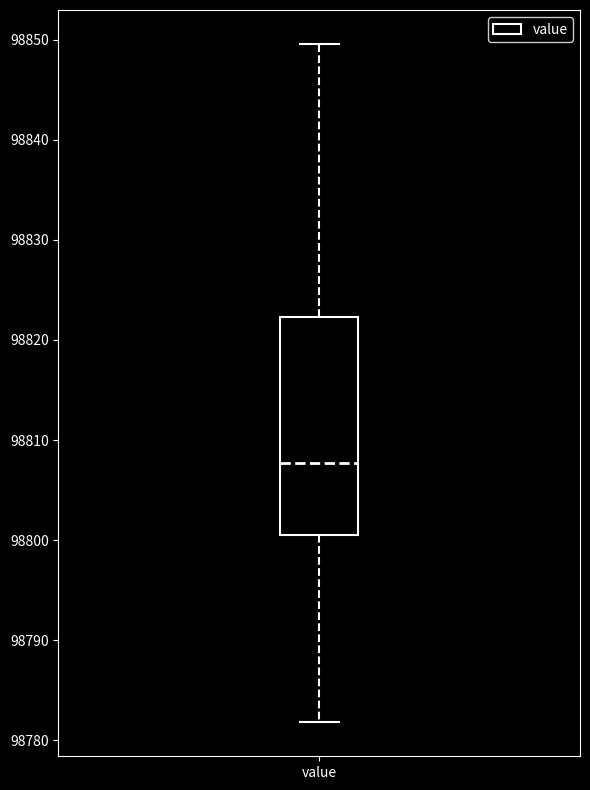

Where is the upper edge of the box for value on the y-axis? The values are not printed on the chart, so give them approximately, as read against the axis.

98822